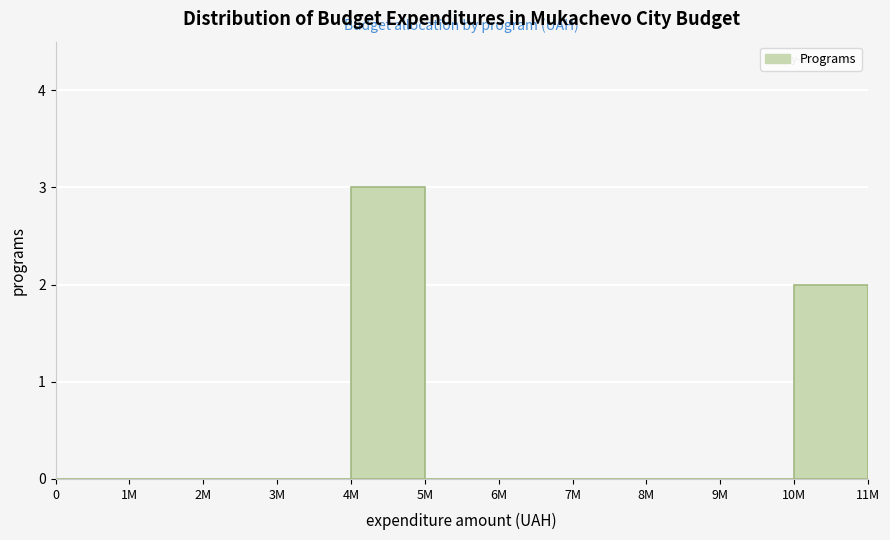

Reading left to right, extract all data points from this chart.

0=0	1M=0	2M=0	3M=0	4M=3	5M=0	6M=0	7M=0	8M=0	9M=0	10M=2